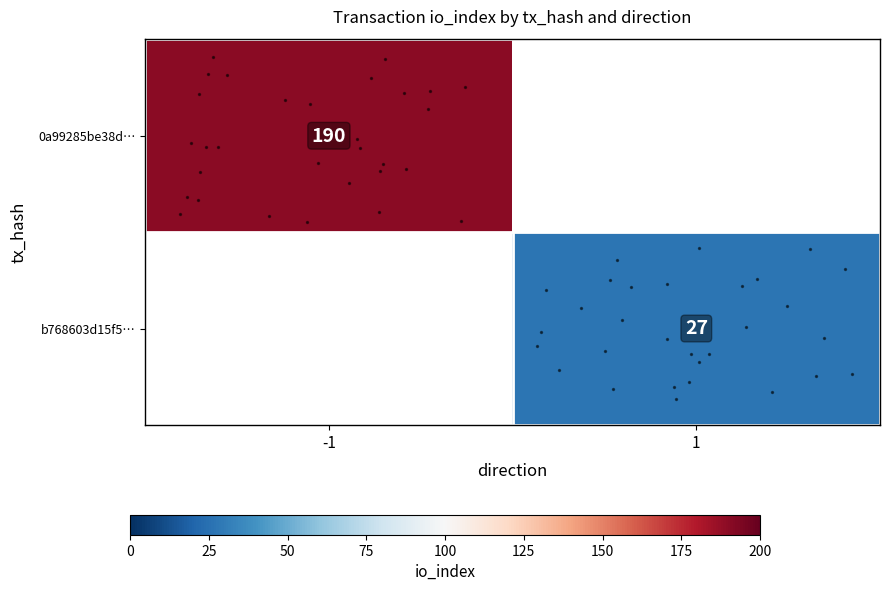

The row_0 series shows 68.1 at -1. True or false?

False